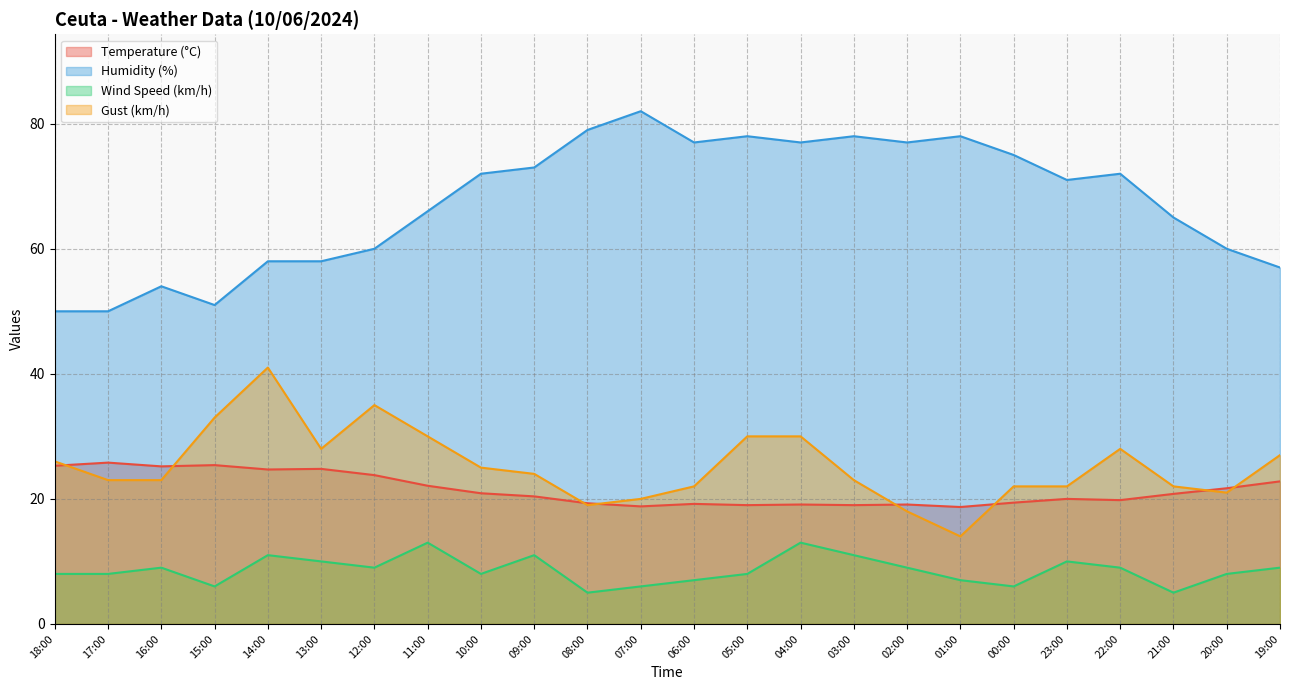

True or false: Humidity (%) and Wind Speed (km/h) cross at least once.

False